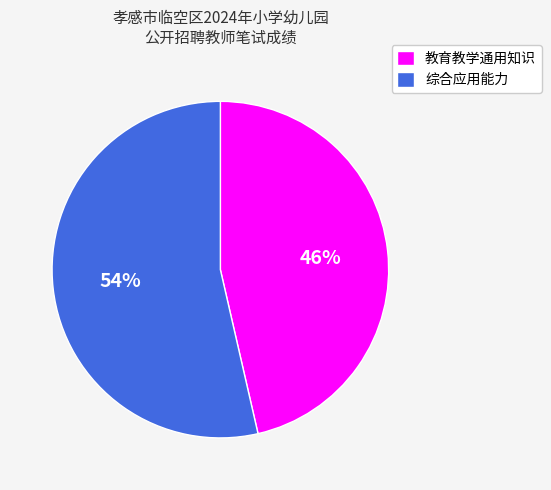

What percentage is the 教育教学通用知识 slice, to the nearest percent?

46%